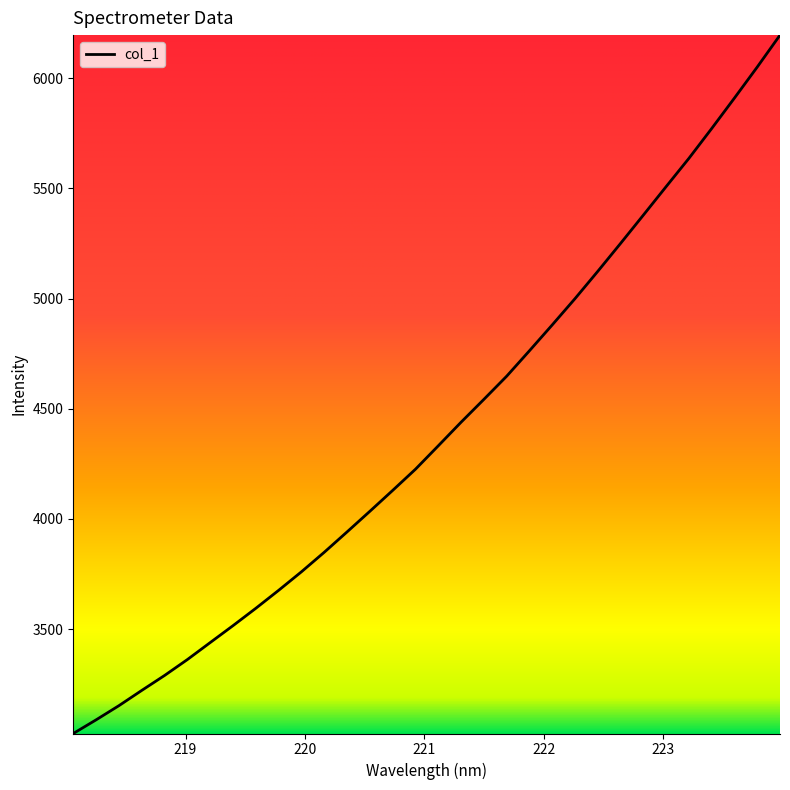

How many lines are shown in the chart?

1